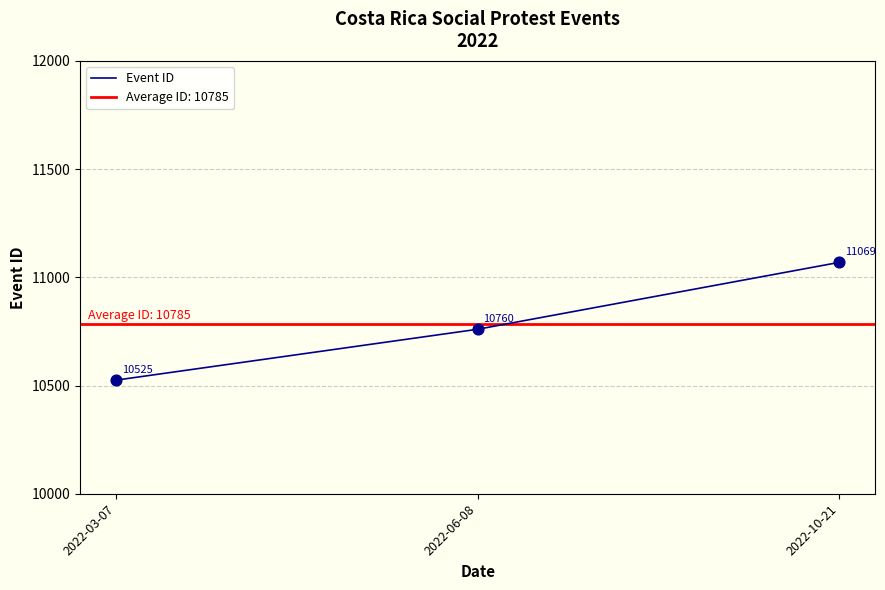

Which has a higher value, 2022-06-08 or 2022-10-21?

2022-10-21